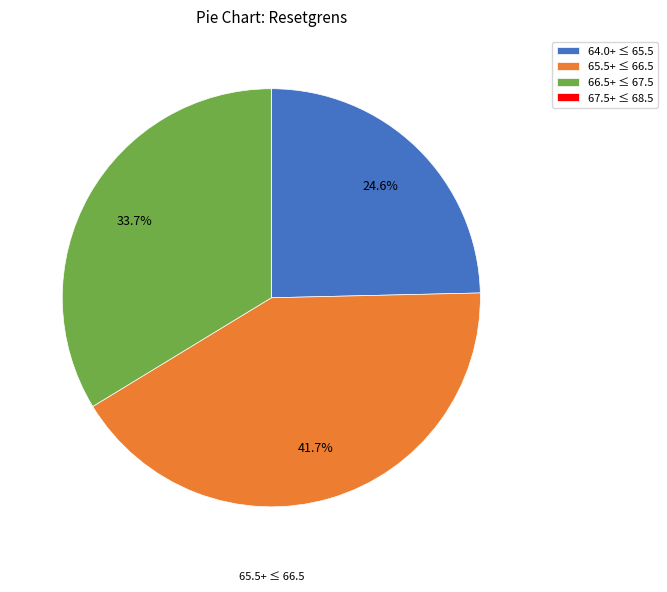

Approximately how many times larger is the value at 64.0+ ≤ 65.5 compared to 66.5+ ≤ 67.5?

0.7